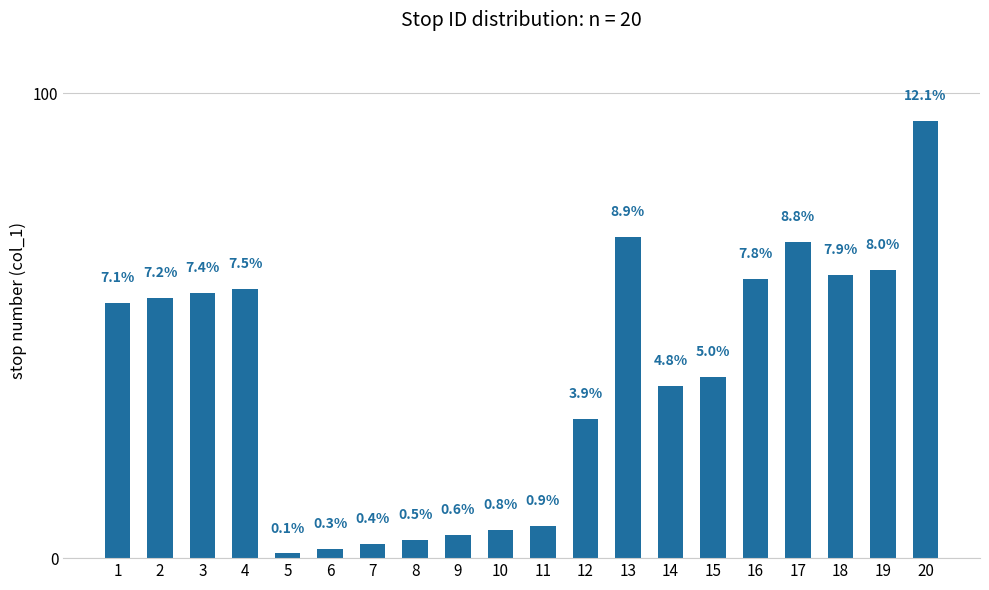

Which has a higher value, 6 or 19?

19